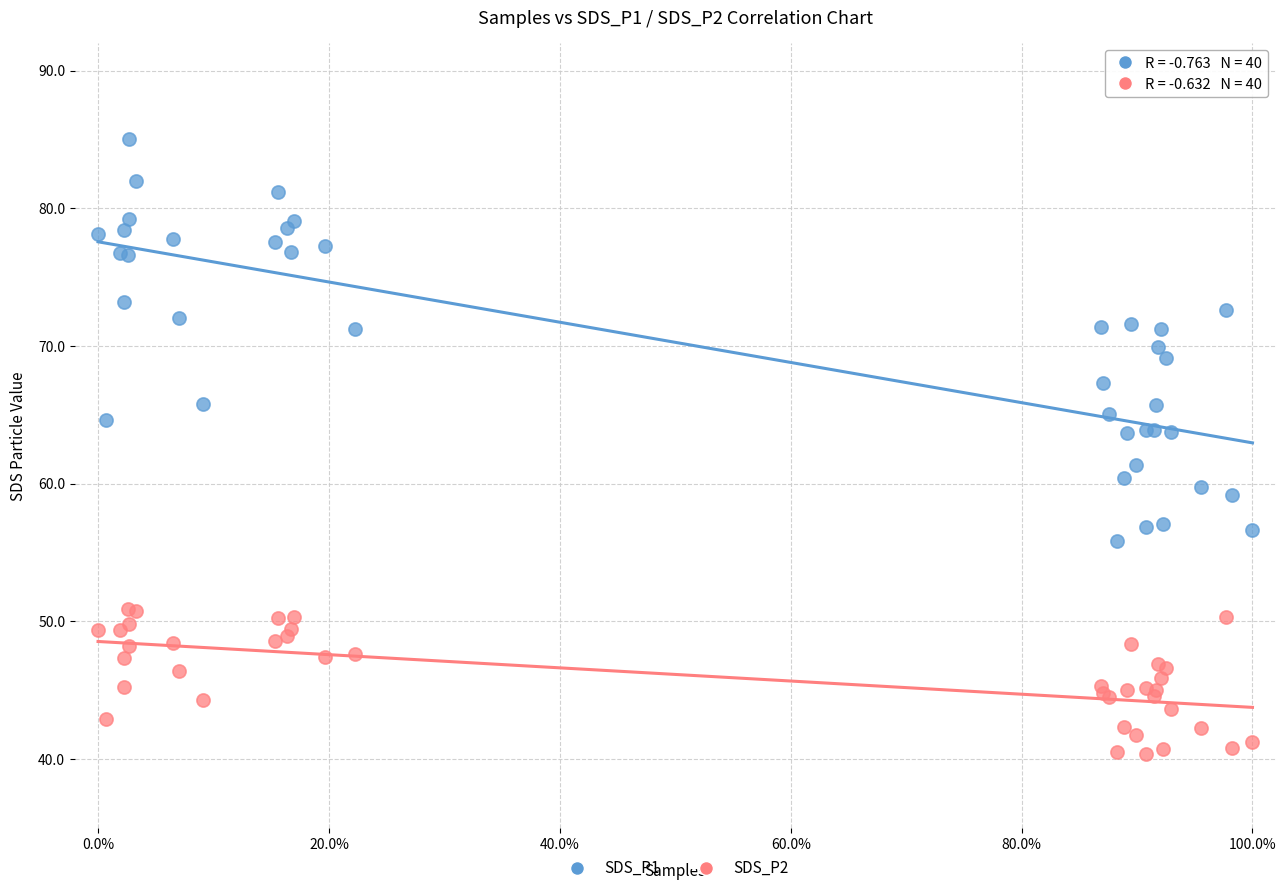

What is the X range (max minus min) for the scatter plot?

100.0